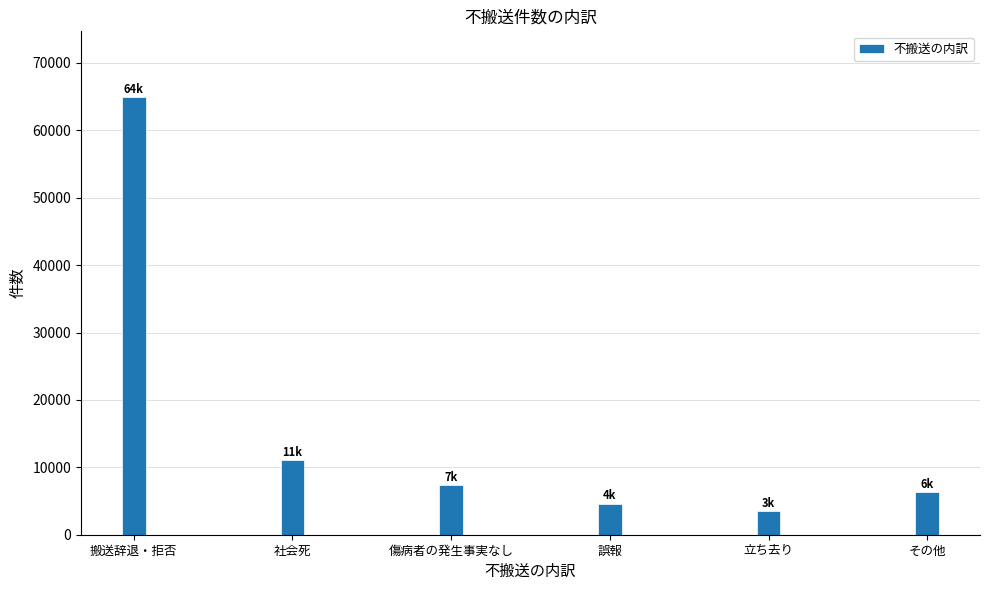

What is the maximum value shown in the chart?

64953